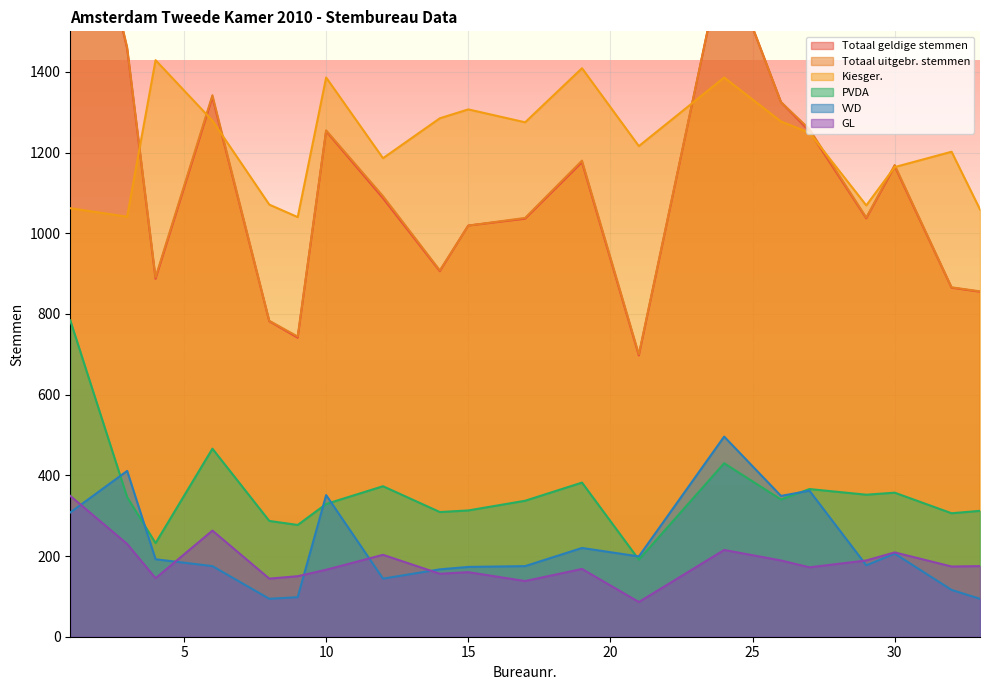

Where is Totaal uitgebr. stemmen nearest to the value 1381?

6